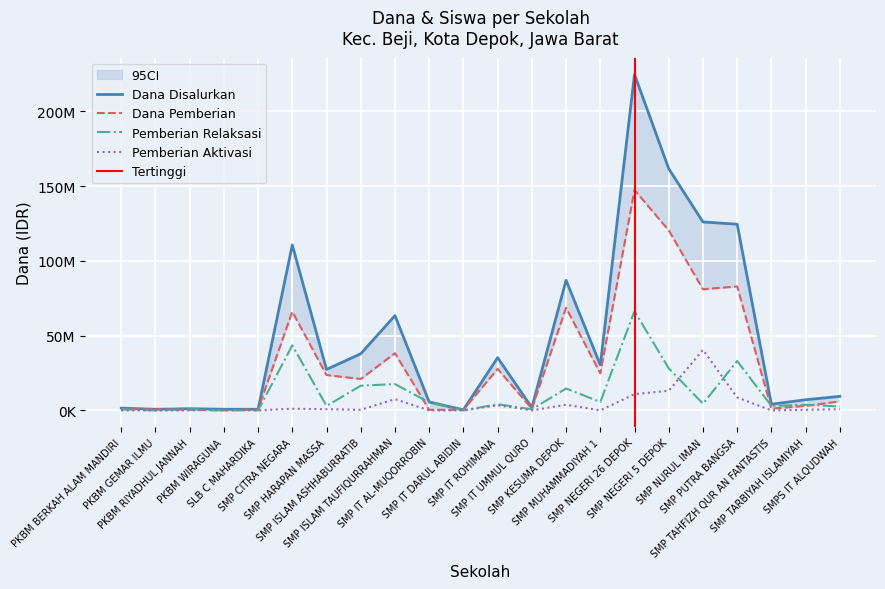

Is it true that Dana Disalurkan equals 4125000 at SMP TAHFIZH QUR AN FANTASTIS?

True